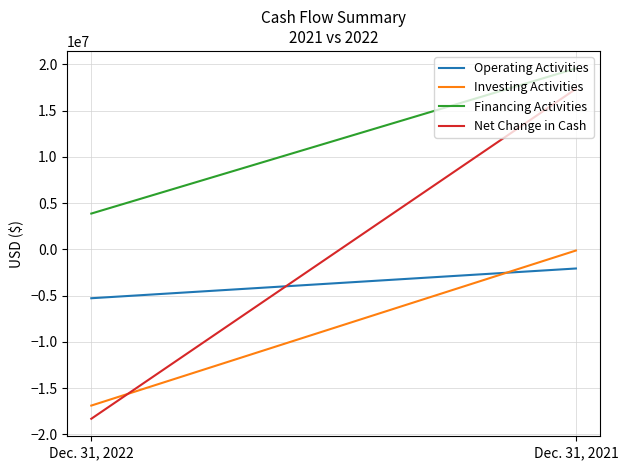

Does the chart display data point markers on the line(s)?

No